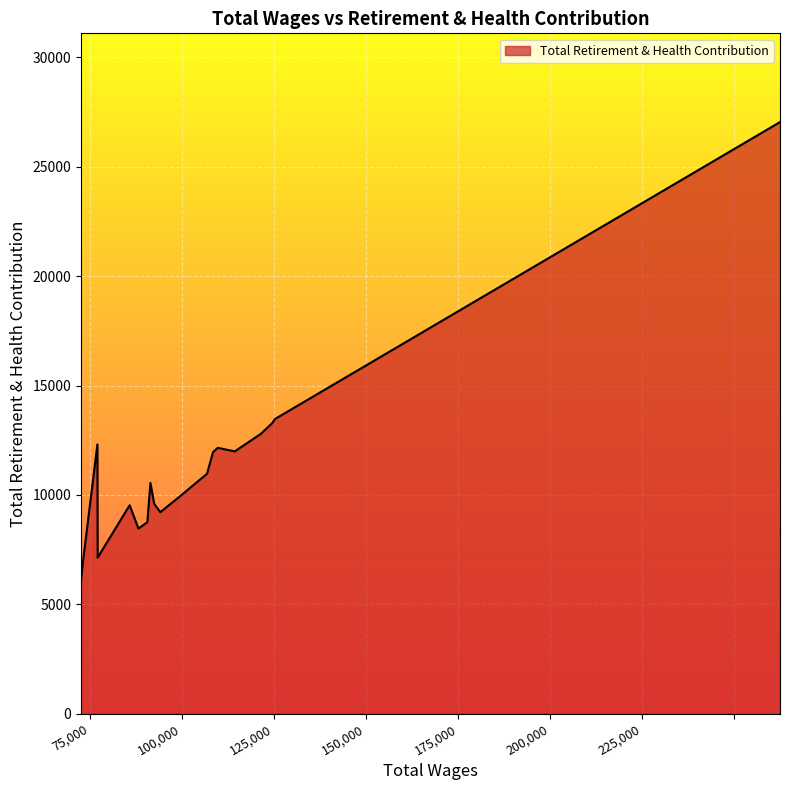

What is the maximum value shown in the chart?

27039